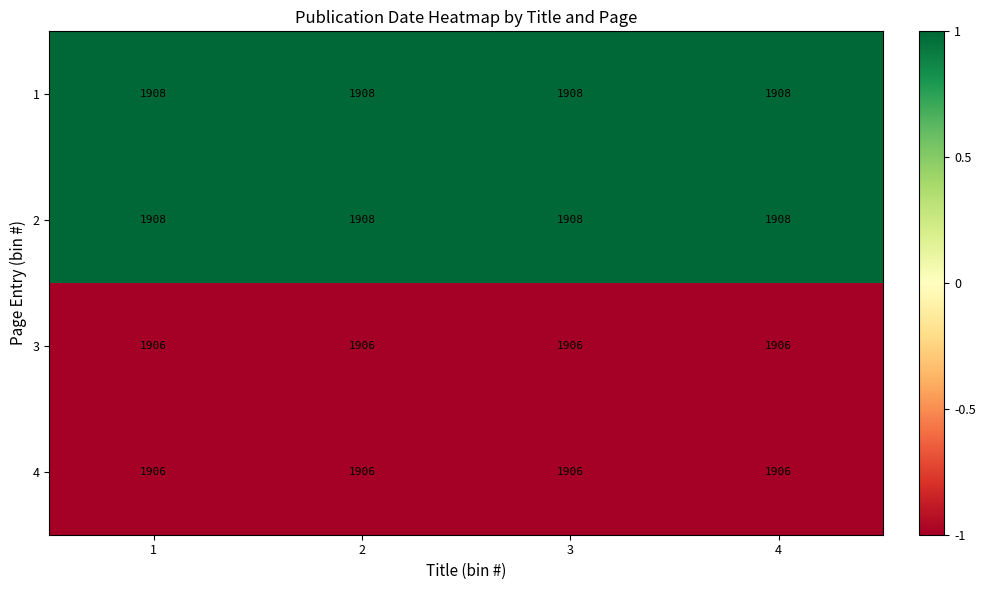

True or false: 1 has a value of 1908 at 4.

True